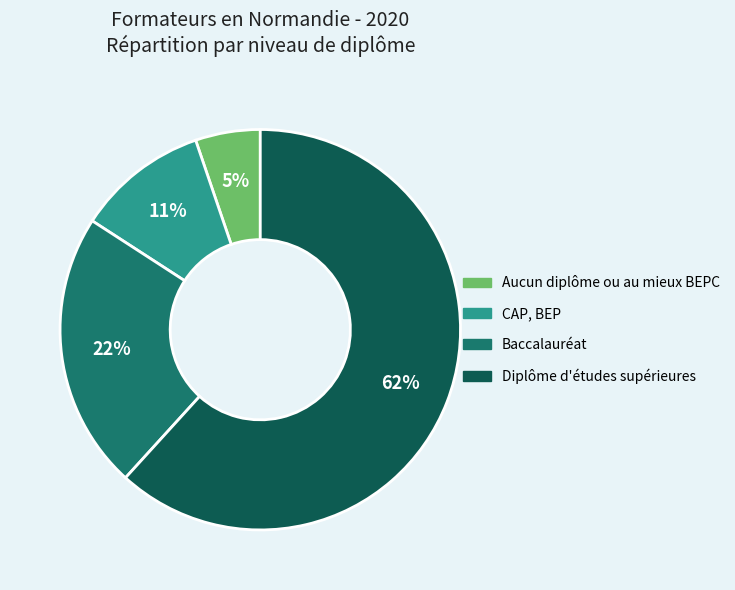

The Baccalauréat slice represents 10% of the pie. True or false?

False